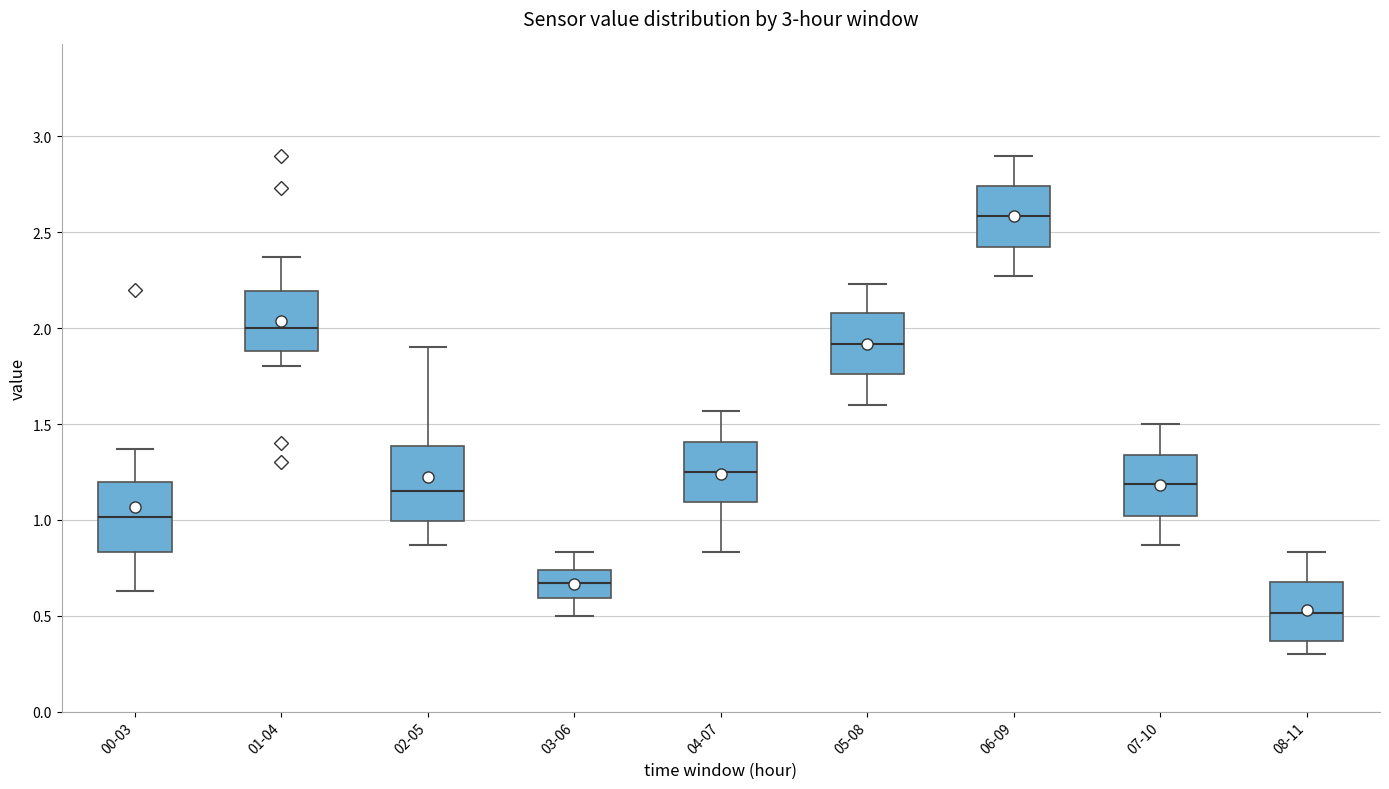

Reading left to right, read every box against the y-axis: the position of its median line, the range the box covers, and the ends of its whiskers. The values are not printed on the chart, so give them approximately, as read against the axis.

00-03: median 1.00, box 0.85 to 1.20, whiskers 0.65 to 1.35
01-04: median 2.00, box 1.90 to 2.20, whiskers 1.80 to 2.35
02-05: median 1.15, box 1.00 to 1.40, whiskers 0.85 to 1.90
03-06: median 0.65, box 0.60 to 0.75, whiskers 0.50 to 0.85
04-07: median 1.25, box 1.10 to 1.40, whiskers 0.85 to 1.55
05-08: median 1.90, box 1.75 to 2.10, whiskers 1.60 to 2.25
06-09: median 2.60, box 2.40 to 2.75, whiskers 2.25 to 2.90
07-10: median 1.20, box 1.00 to 1.35, whiskers 0.85 to 1.50
08-11: median 0.50, box 0.35 to 0.70, whiskers 0.30 to 0.85